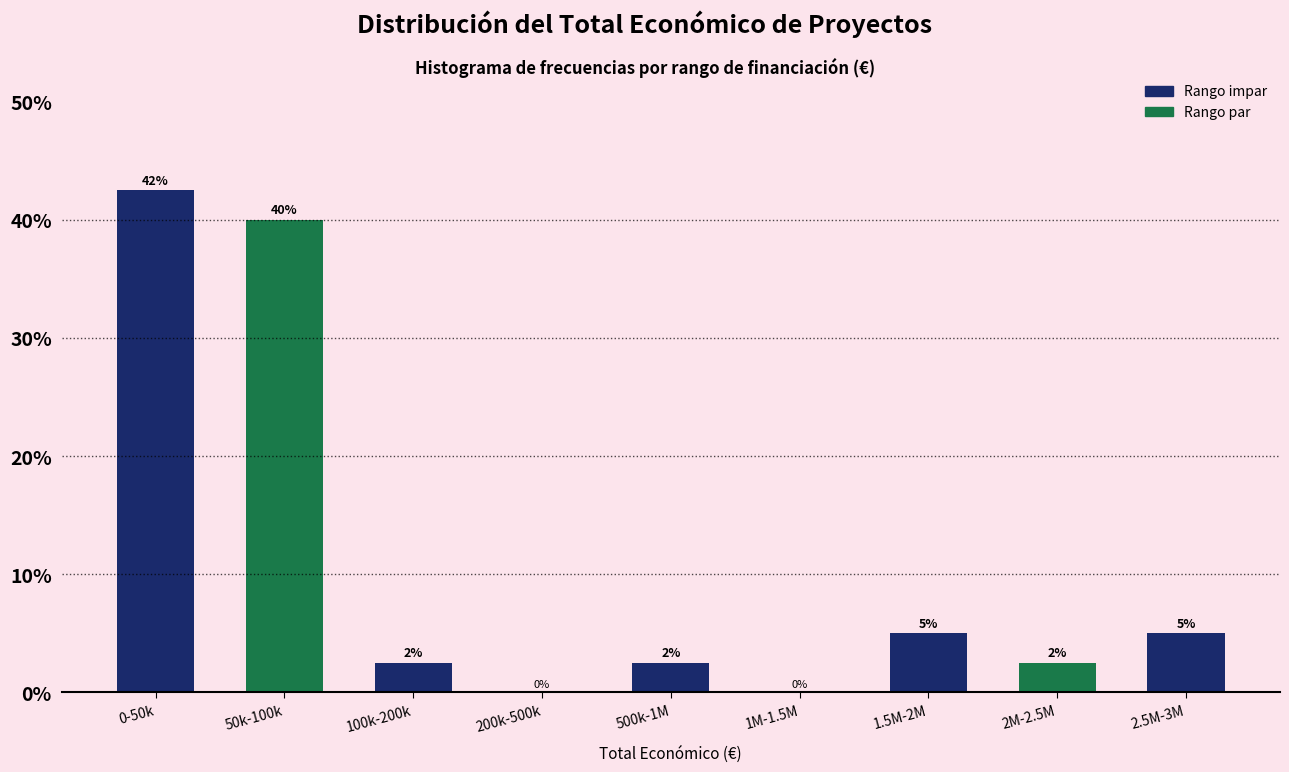

What is the sum of the values at 1M-1.5M and 2.5M-3M?

5.0